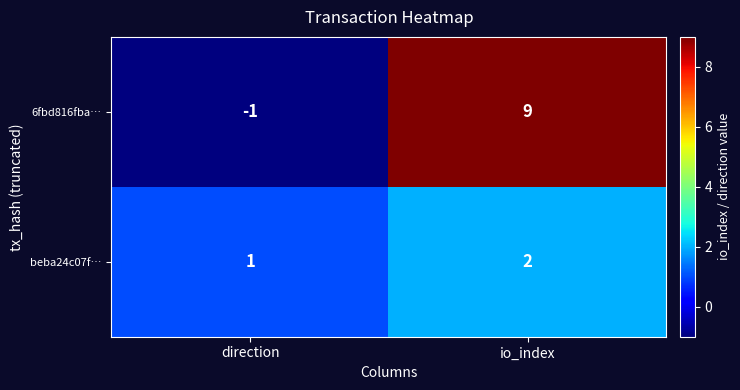

What is the total value across all series at io_index?

11